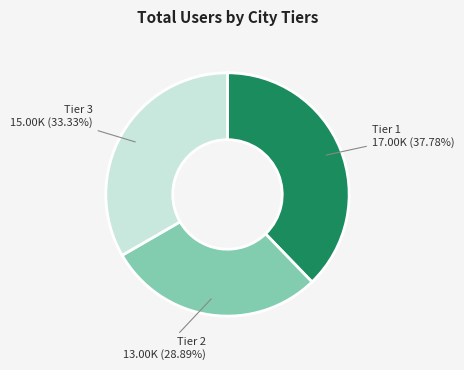

What is the ratio of the value at Tier 2 to the value at Tier 1?

0.8